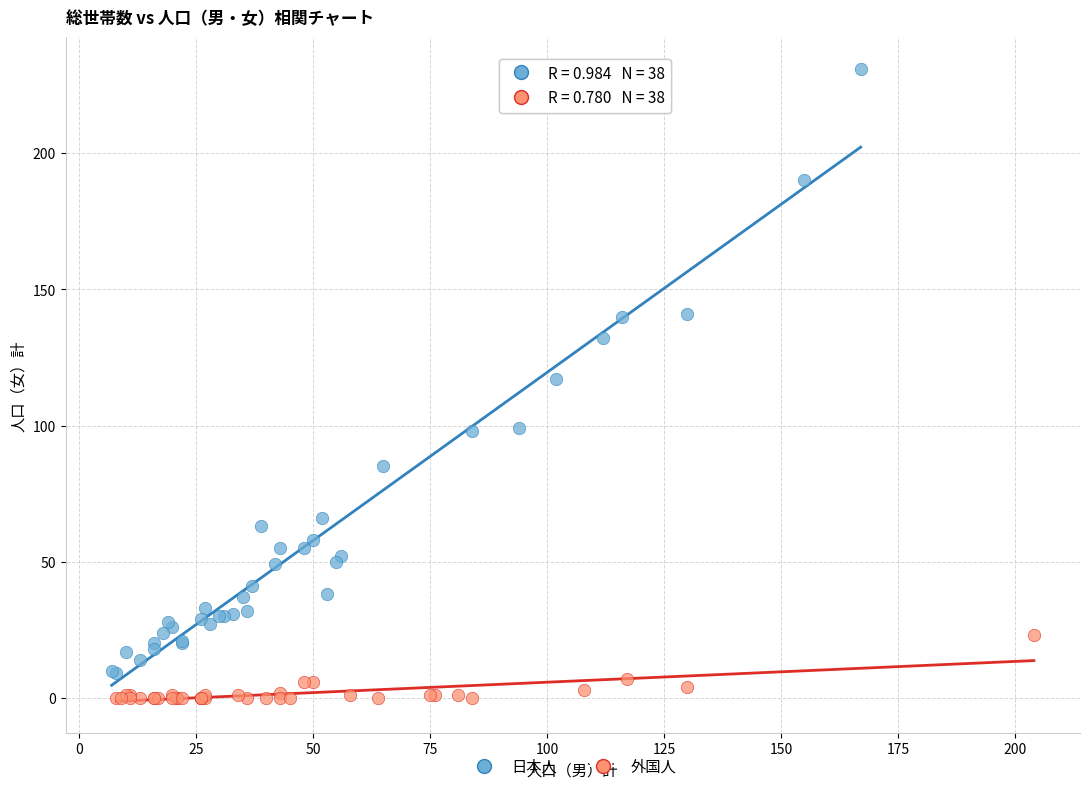

Which series has the widest spread of Y values?

日本人